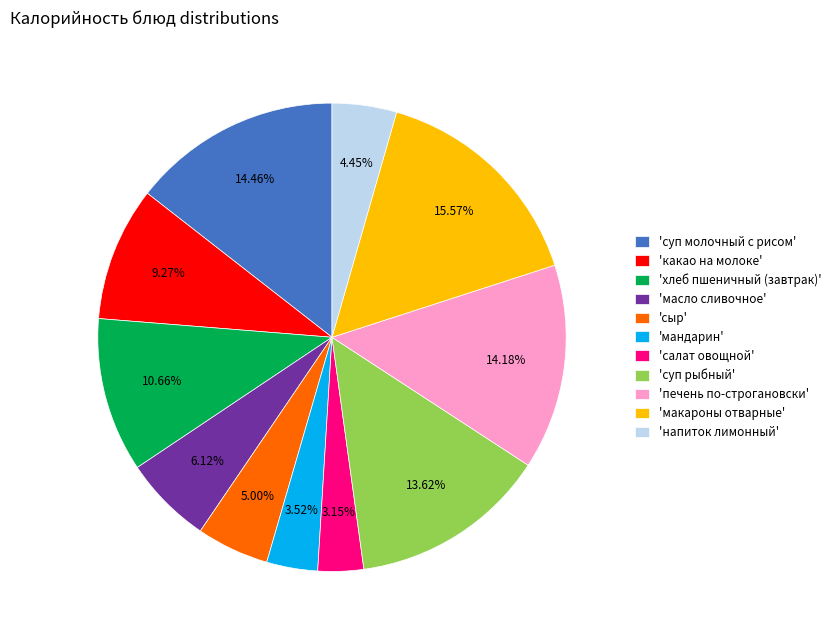

What is the ratio of the value at 'салат овощной' to the value at 'масло сливочное'?

0.5